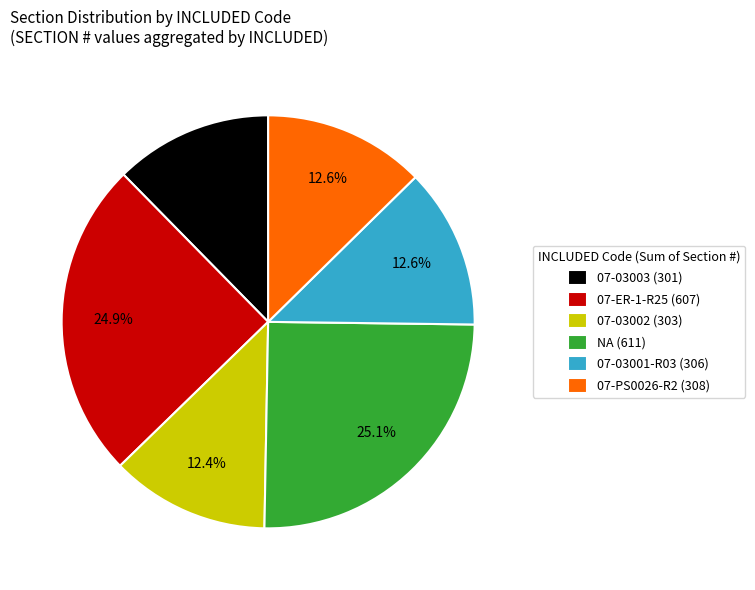

Count the number of slices in the pie.

6